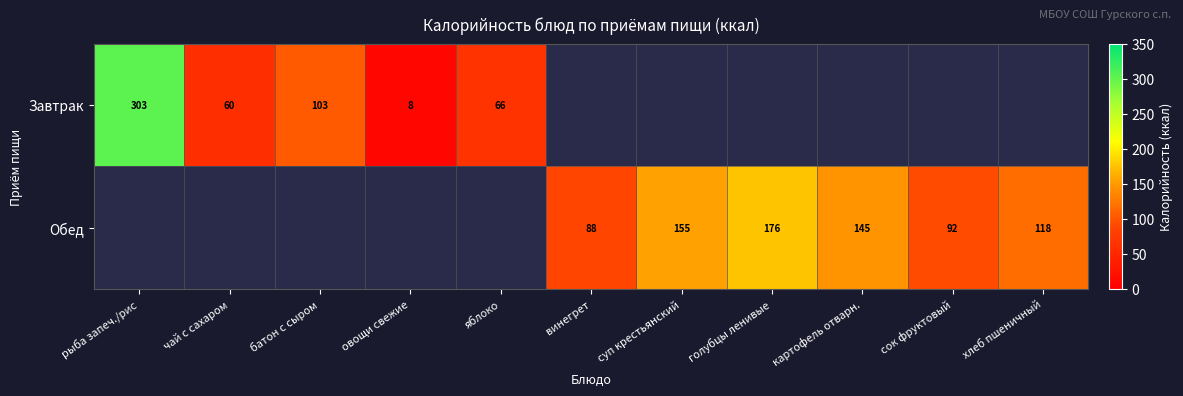

How many categories are shown in the chart?

11